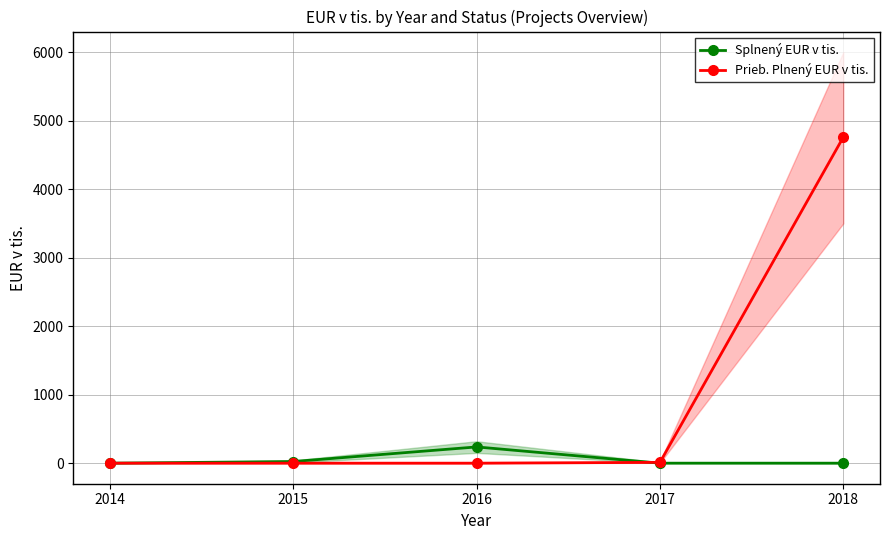

How many lines are shown in the chart?

2